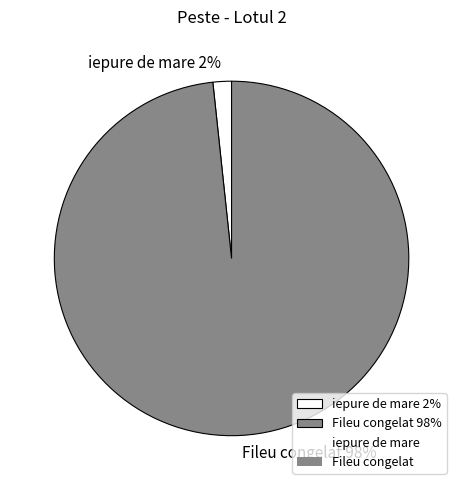

To the nearest percent, what is the average slice percentage?

50%